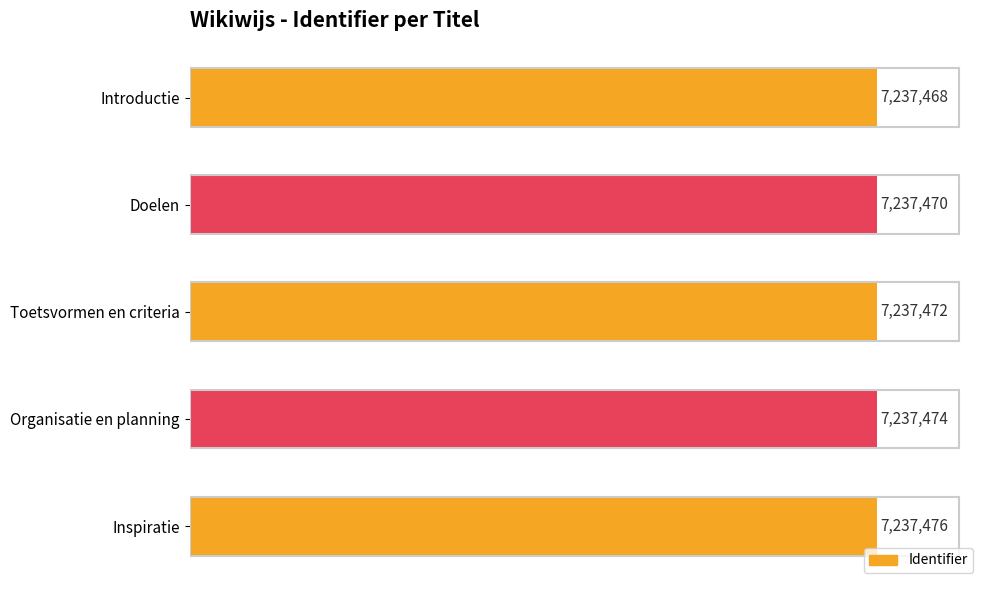

What is the sum of all values?

36187360